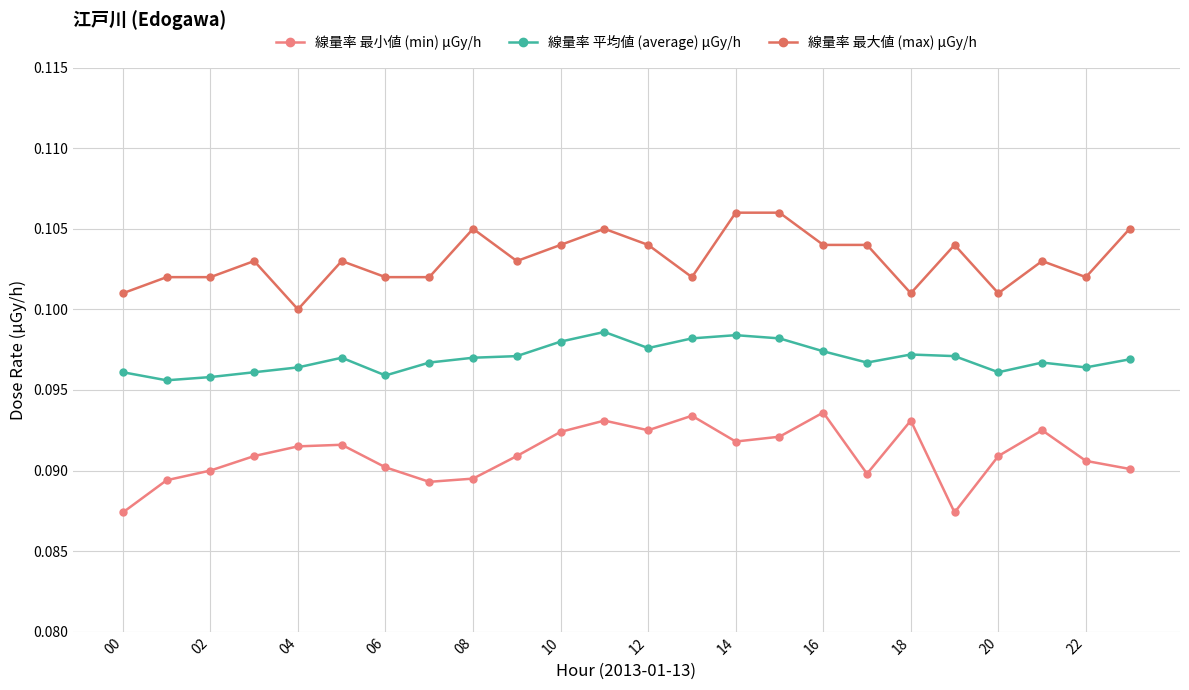

How many lines are shown in the chart?

3